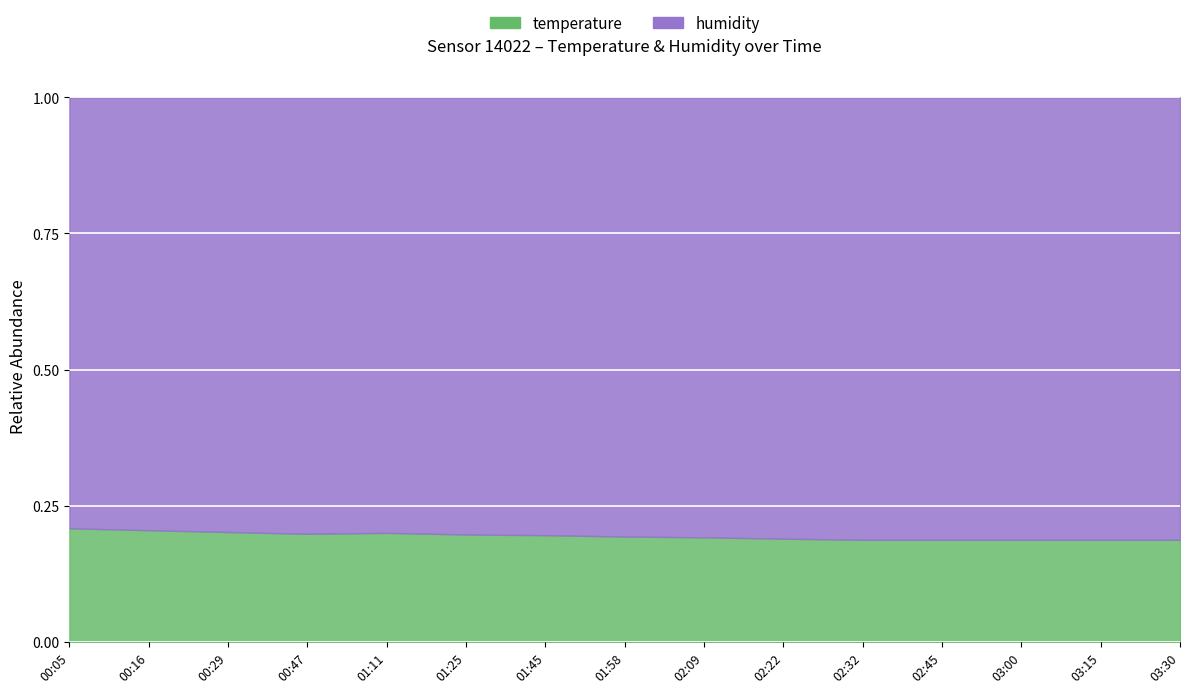

How many lines are shown in the chart?

2